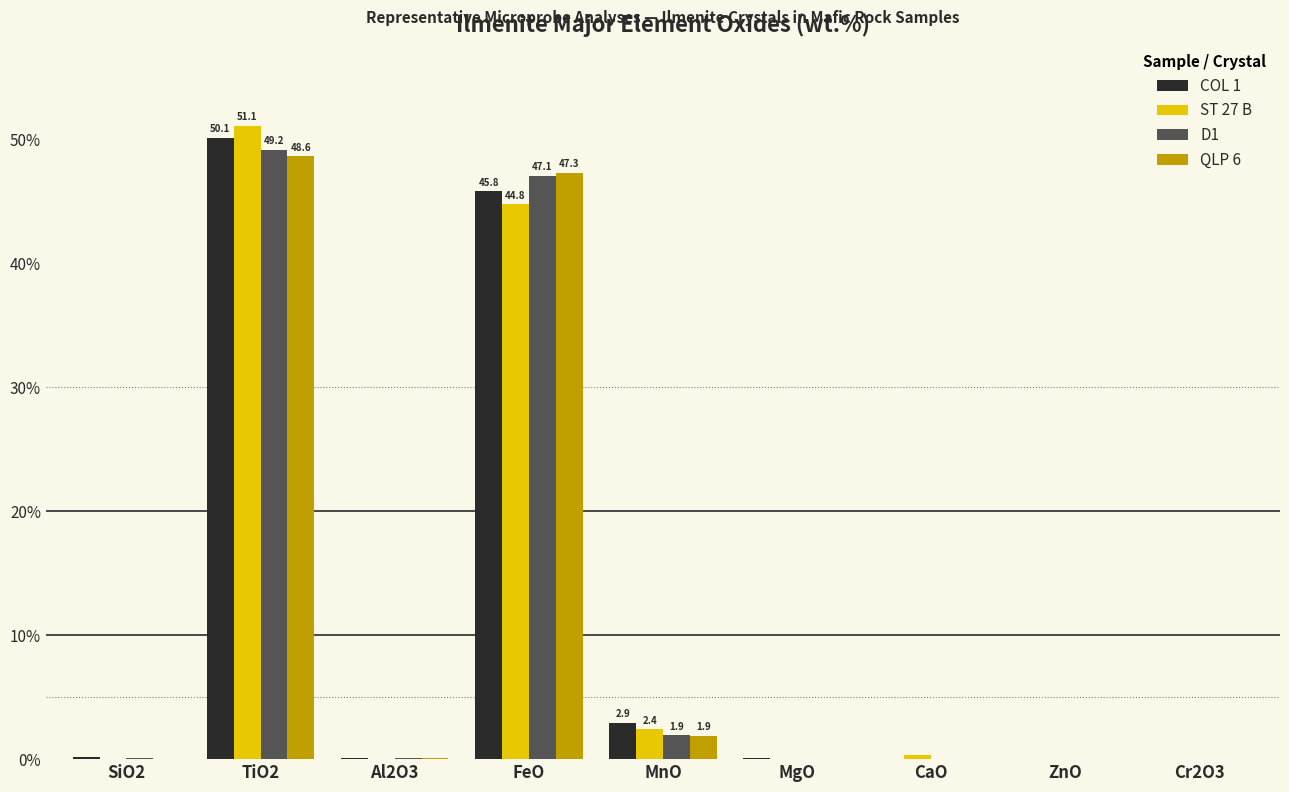

What is the maximum value shown in the chart?

51.1